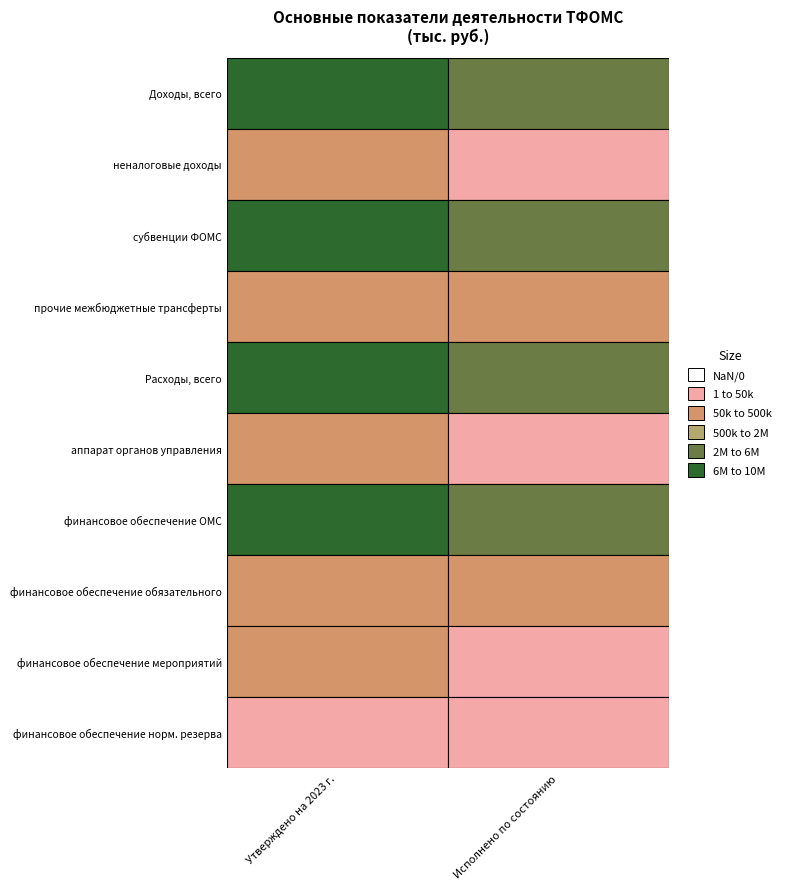

Is the value of неналоговые доходы at Утверждено на 2023 г. greater than the value of субвенции ФОМС at Исполнено по состоянию?

No